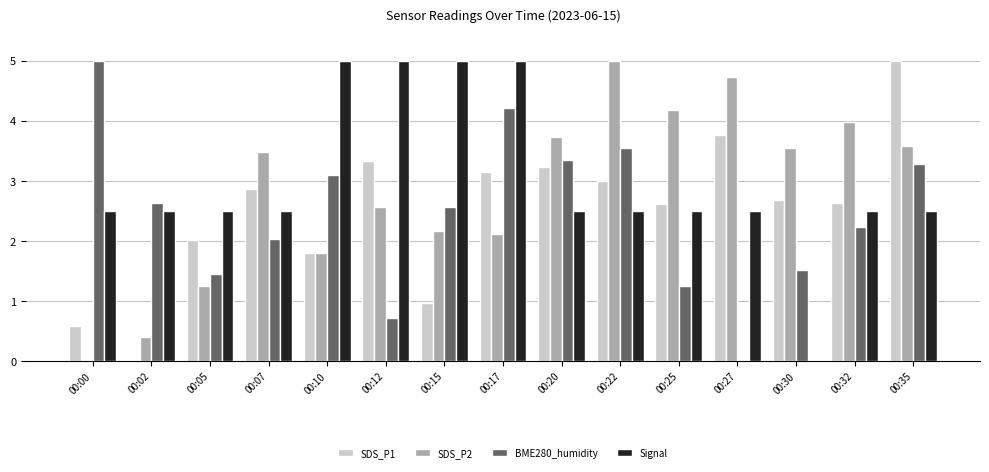

True or false: Signal has a value of 2.5 at 00:22.

True